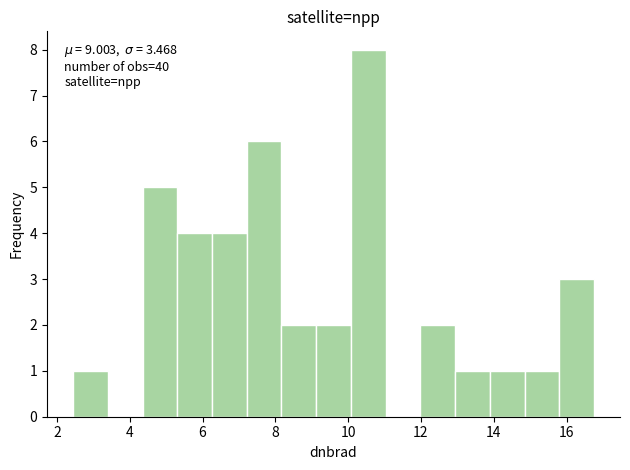

Over which range of the x-axis is the bar tallest?

10.0 to 11.0